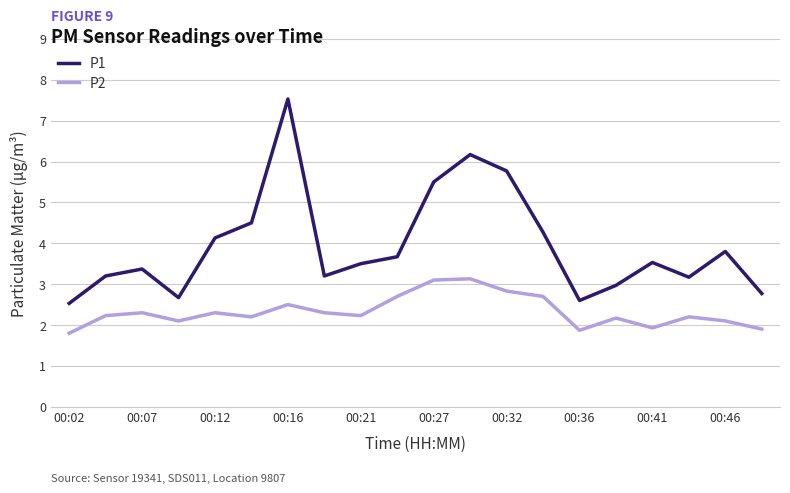

Which series has the widest spread of values?

P1